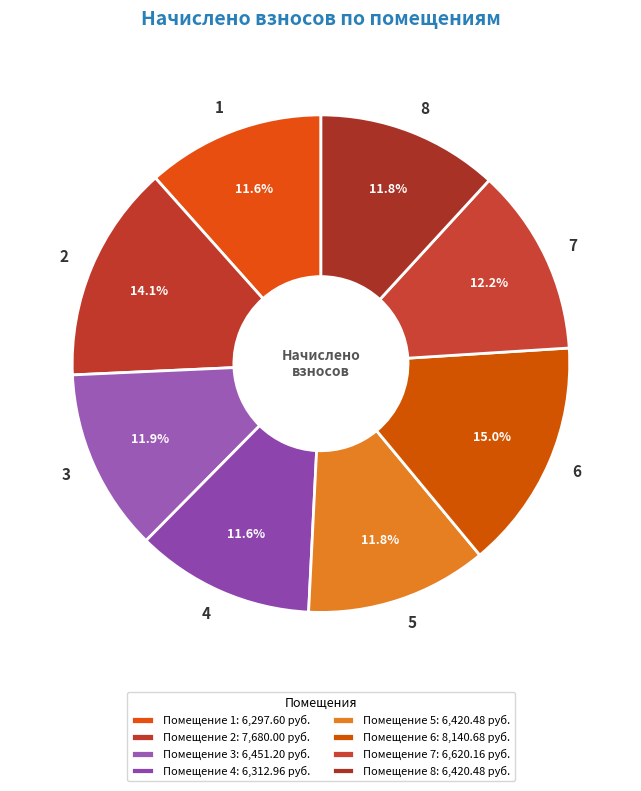

Is it true that 1 is 12% of the pie?

True